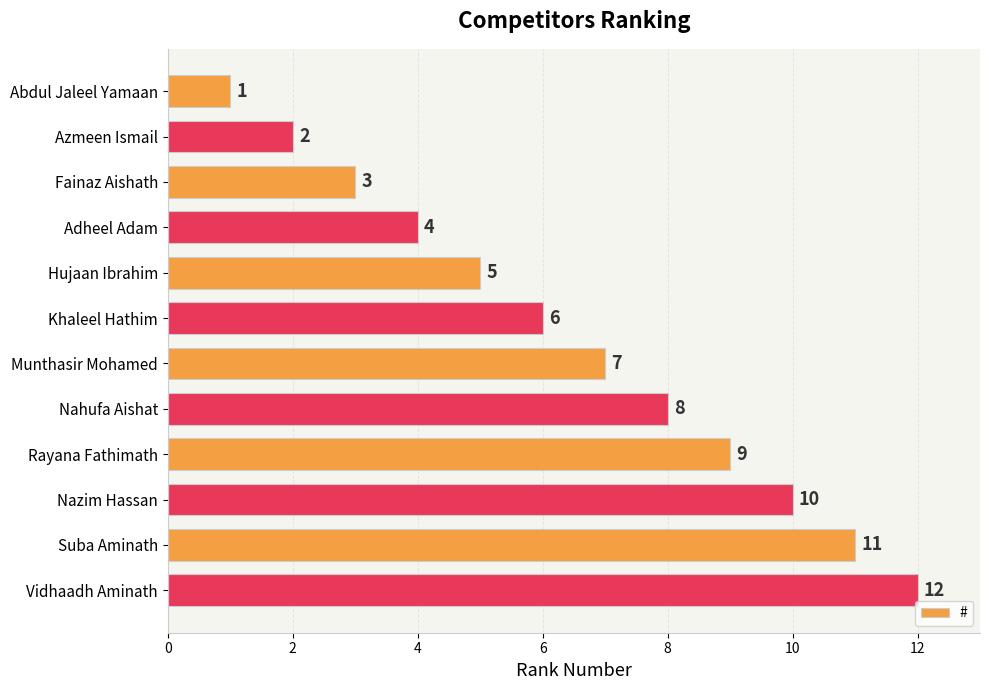

Rank the categories by value from lowest to highest.

Abdul Jaleel Yamaan, Azmeen Ismail, Fainaz Aishath, Adheel Adam, Hujaan Ibrahim, Khaleel Hathim, Munthasir Mohamed, Nahufa Aishat, Rayana Fathimath, Nazim Hassan, Suba Aminath, Vidhaadh Aminath